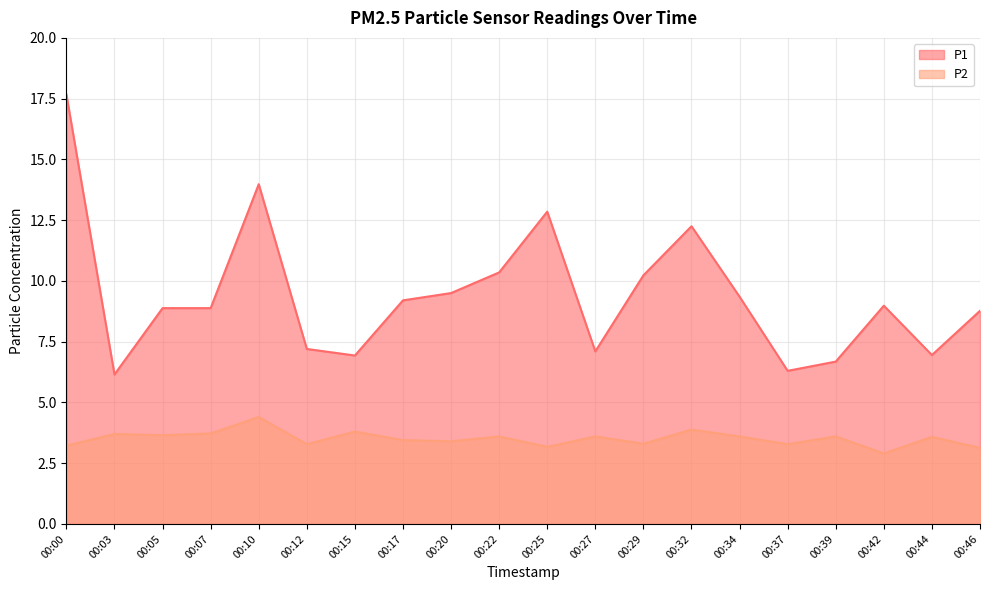

How many lines are shown in the chart?

2